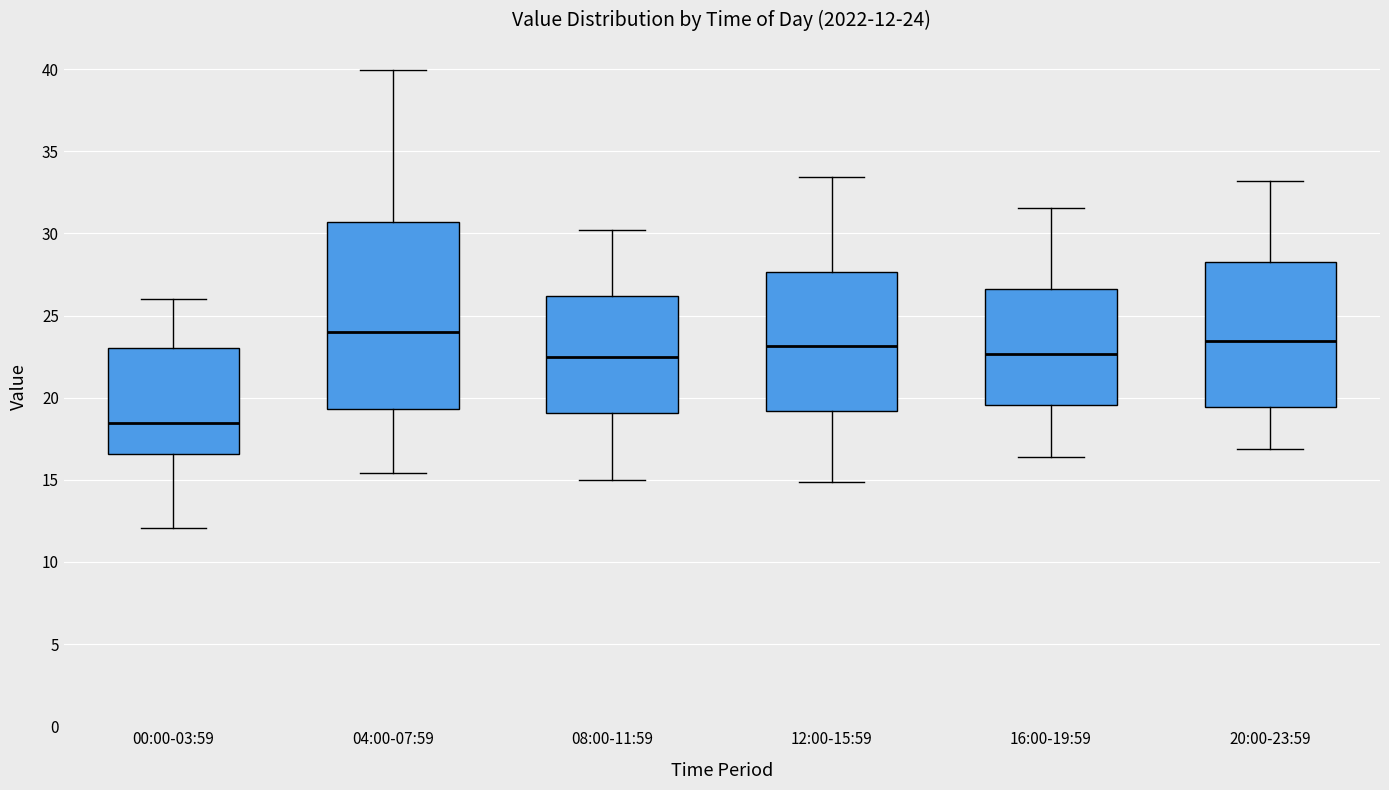

Which box's median line is the lowest?

00:00-03:59